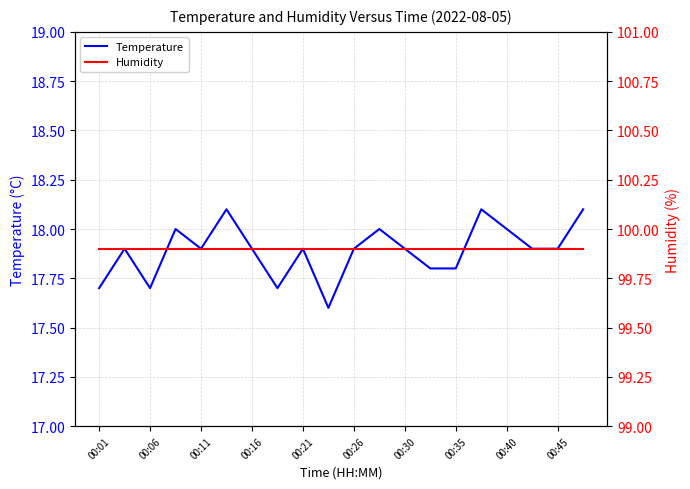

What is the highest value of the Temperature series?

18.1